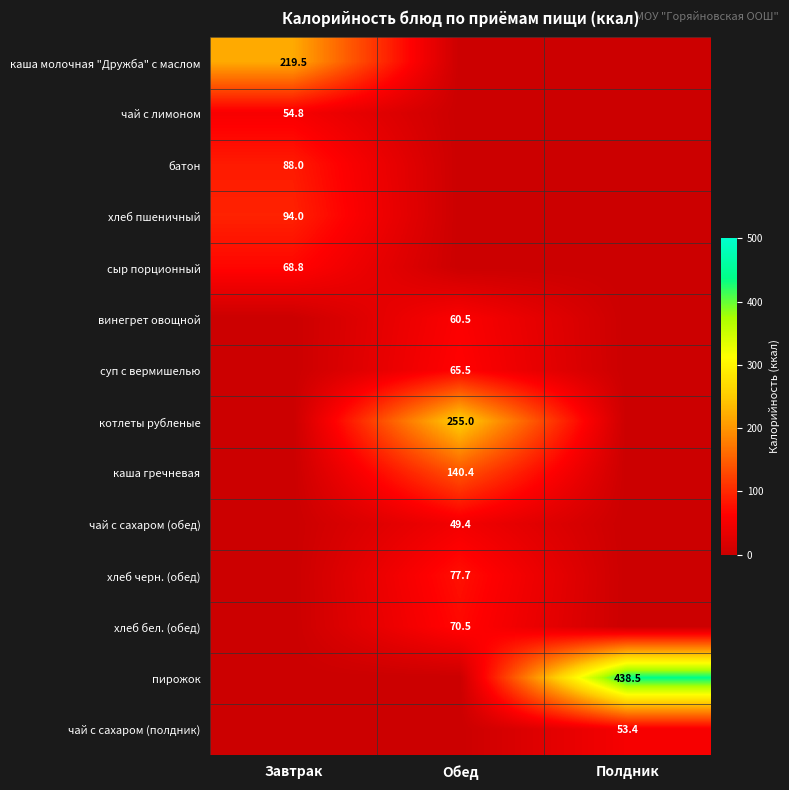

At which category is the sum across all series the highest?

Обед